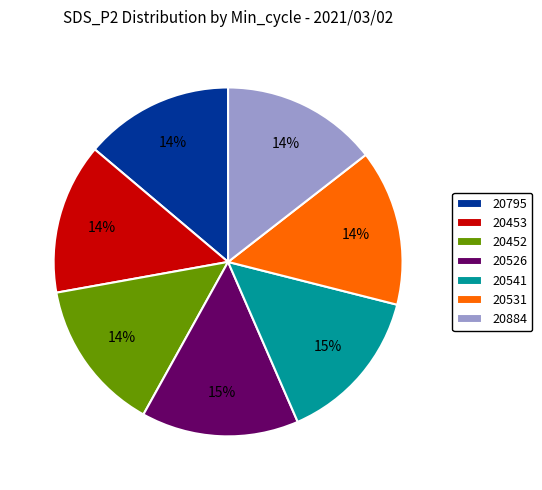

Is the sum of 20531 and 20541 greater than half?

No